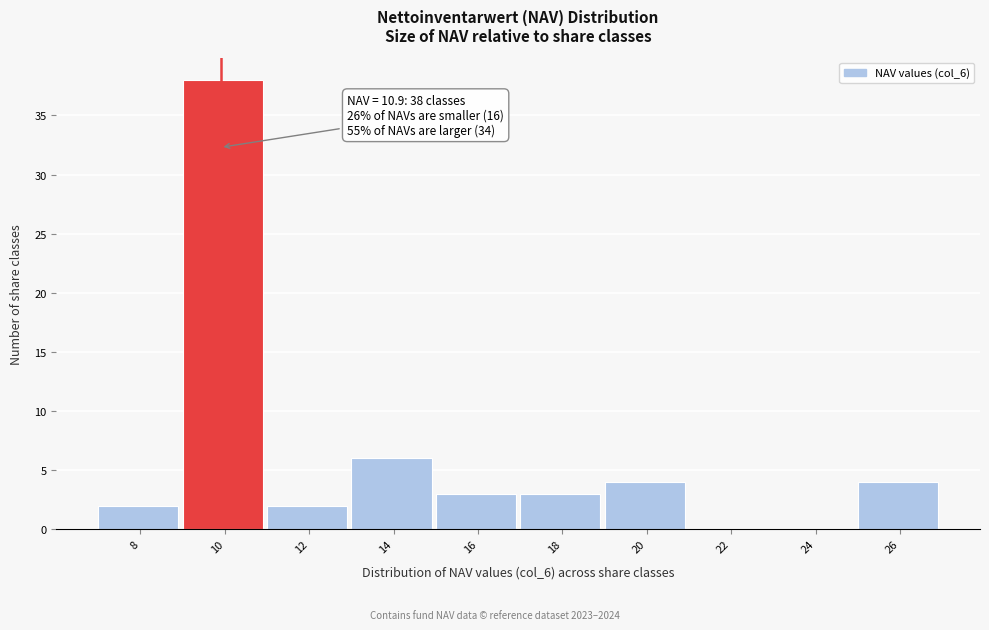

Reading left to right, extract all data points from this chart.

8=2	10=38	12=2	14=6	16=3	18=3	20=4	22=0	24=0	26=4